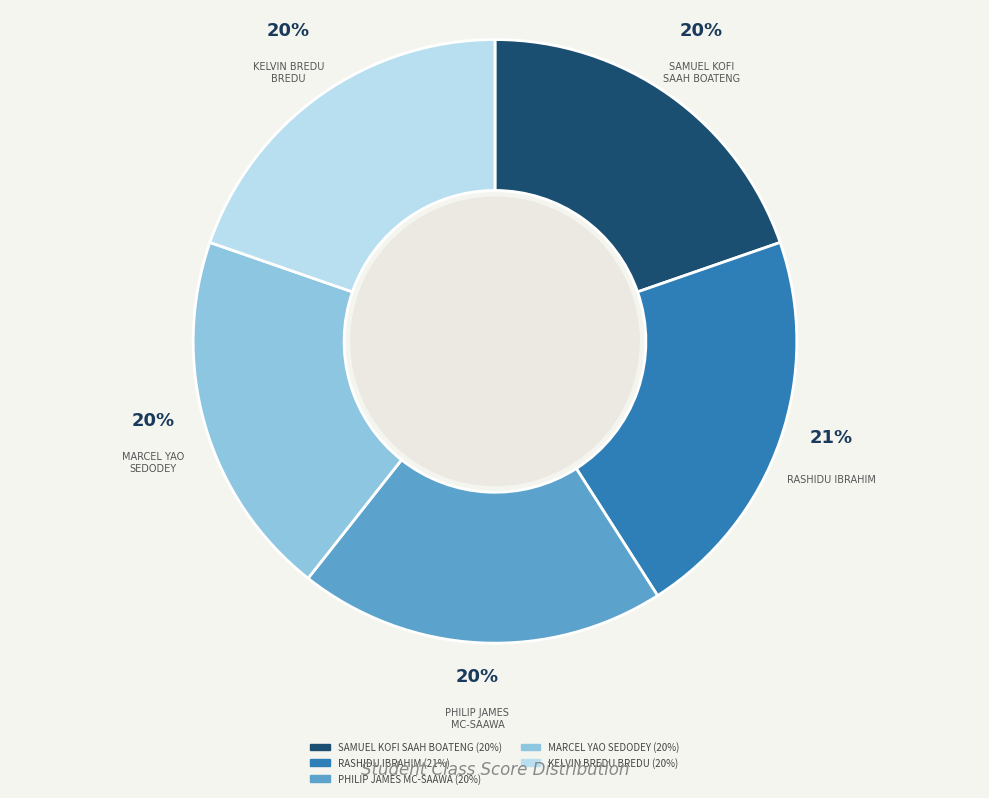

How many segments does this pie chart have?

5